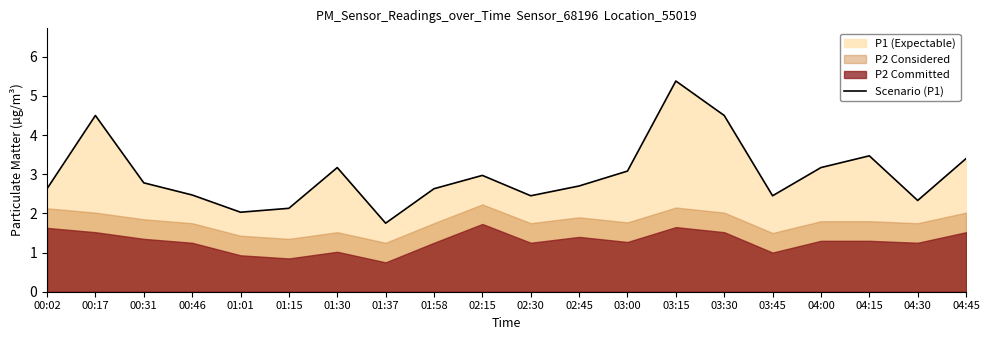

Rank the categories by value from lowest to highest.

01:37, 01:01, 01:15, 04:30, 02:30, 03:45, 00:46, 00:02, 01:58, 02:45, 00:31, 02:15, 03:00, 01:30, 04:00, 04:45, 04:15, 00:17, 03:30, 03:15